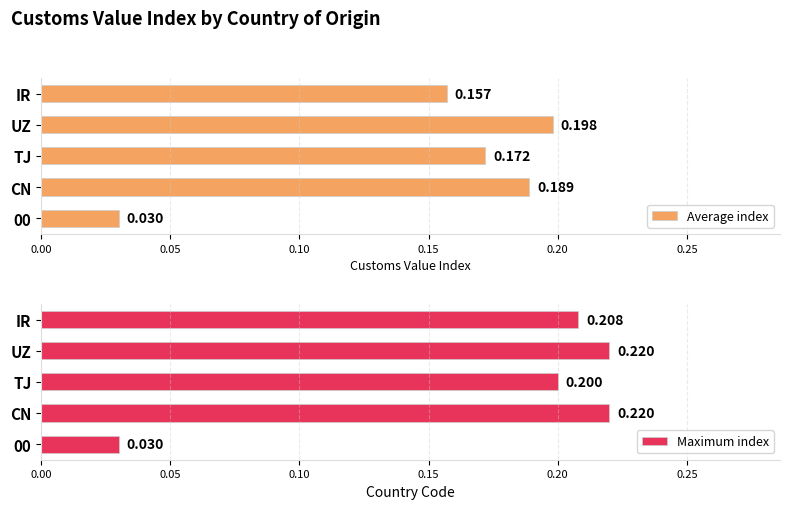

At TJ, list the series in order from largest to smallest.

Maximum index, Average index